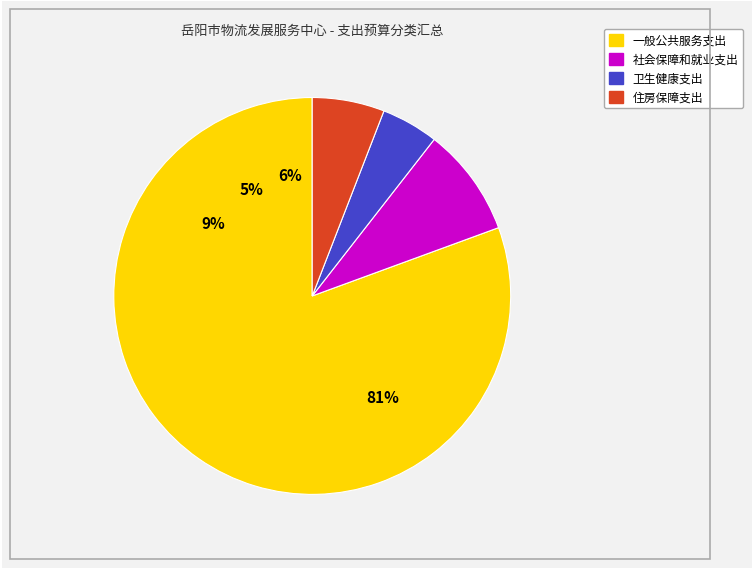

To the nearest percent, what is the average slice percentage?

25%